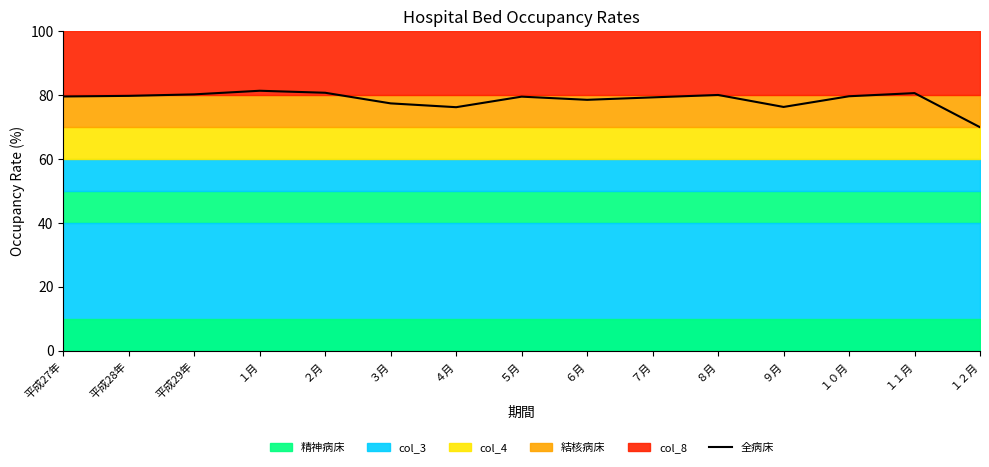

Does the chart have visible grid lines?

No